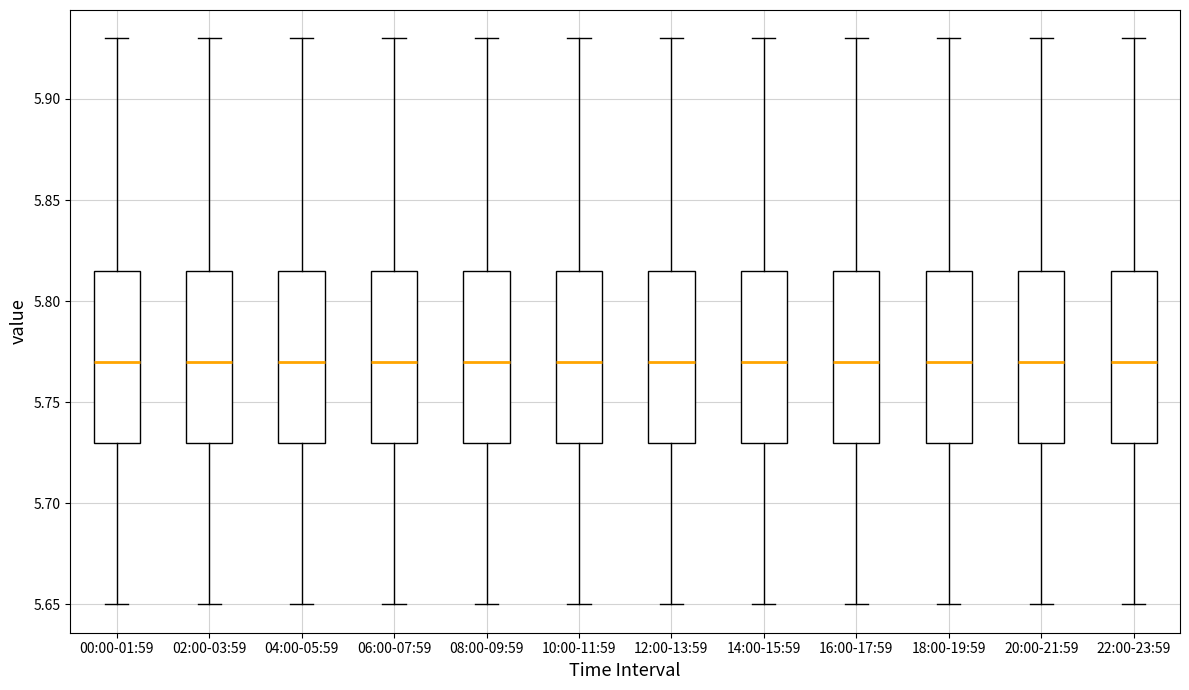

Where is the lower edge of the box for 00:00-01:59 on the y-axis? The values are not printed on the chart, so give them approximately, as read against the axis.

5.730